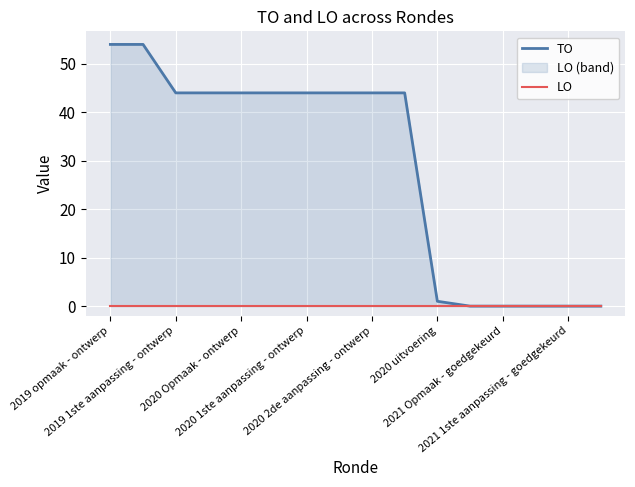

What is the greatest value displayed?

54